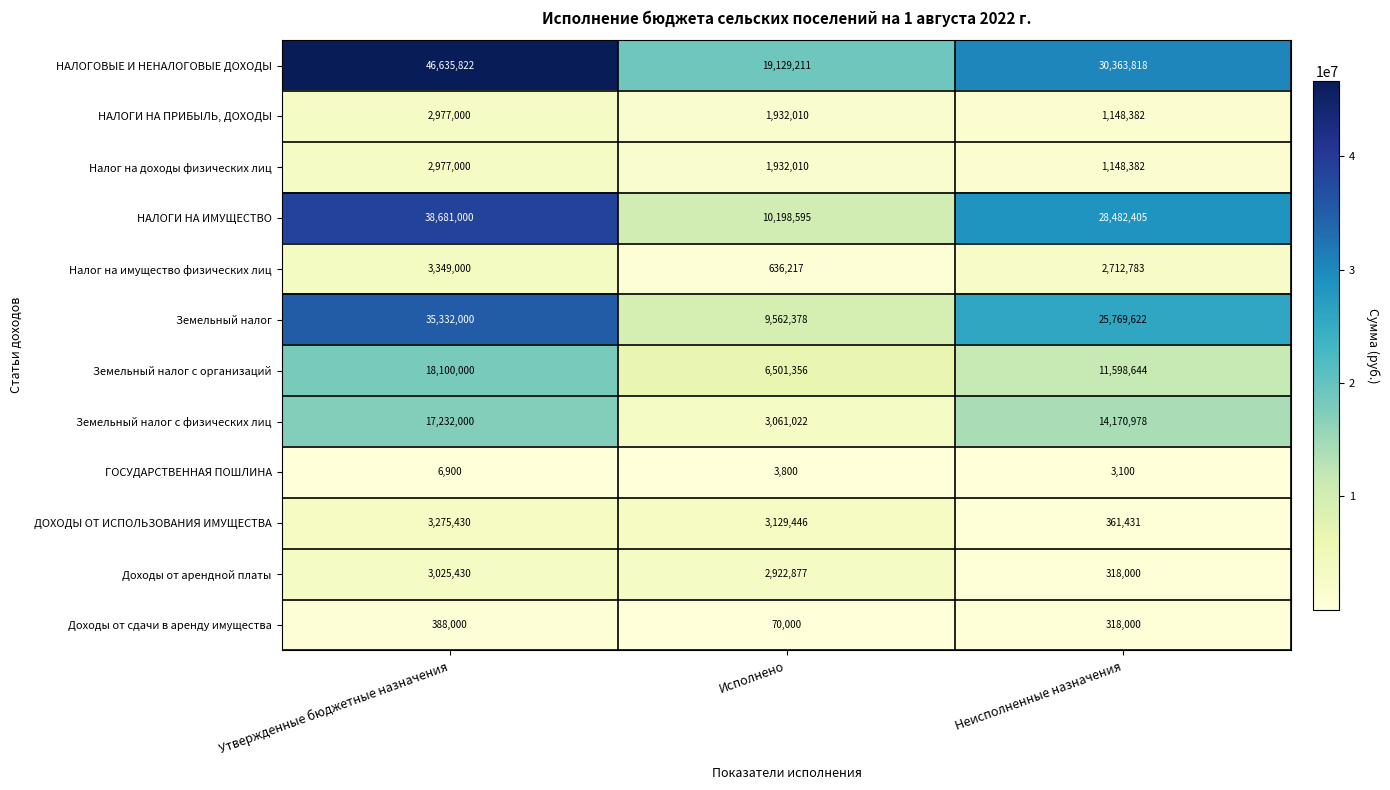

Read the Земельный налог с физических лиц value at Исполнено.

3061022